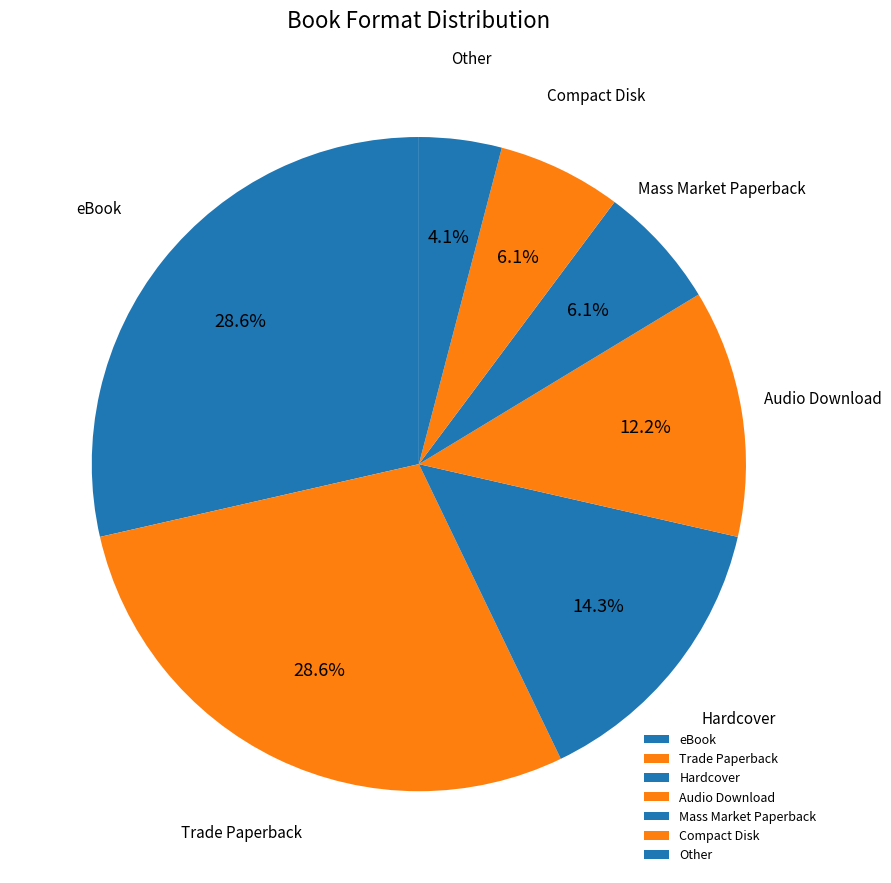

To the nearest percent, what is the difference between the largest and smallest slice percentages?

24%